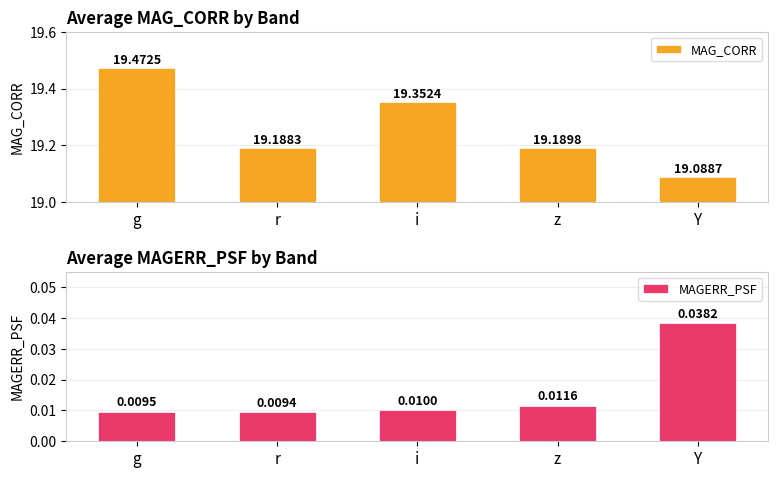

What is the value of the MAG_CORR bar at the 4th from the left?

19.2